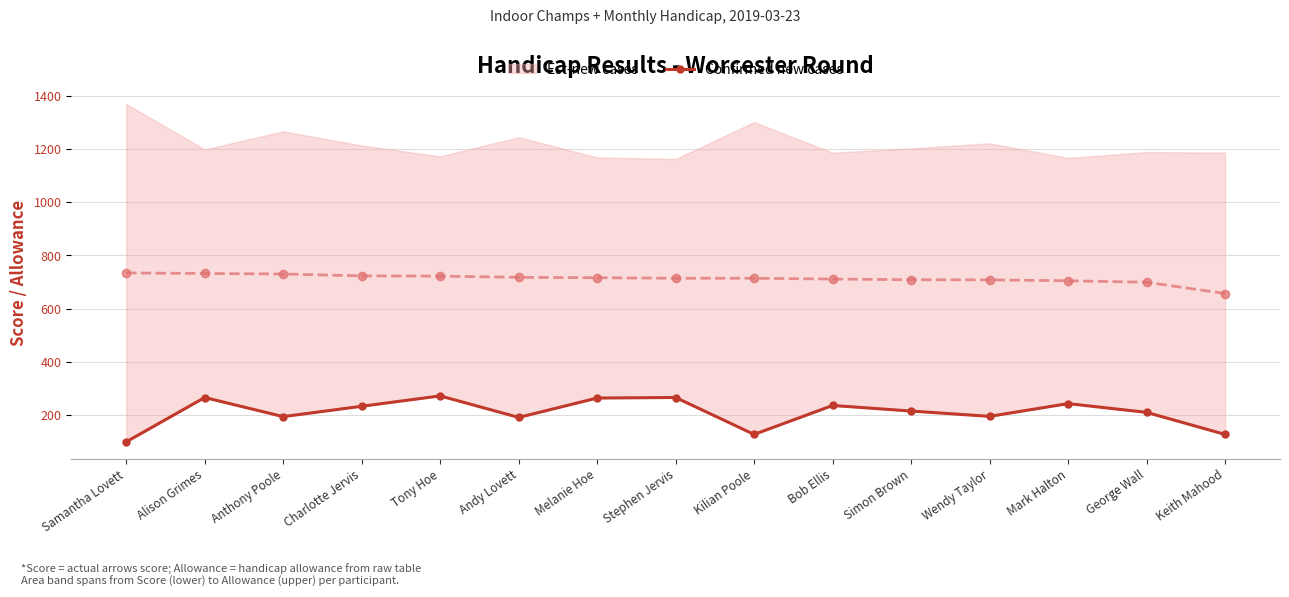

True or false: Est-new cases has a value of 708.0 at Wendy Taylor.

True